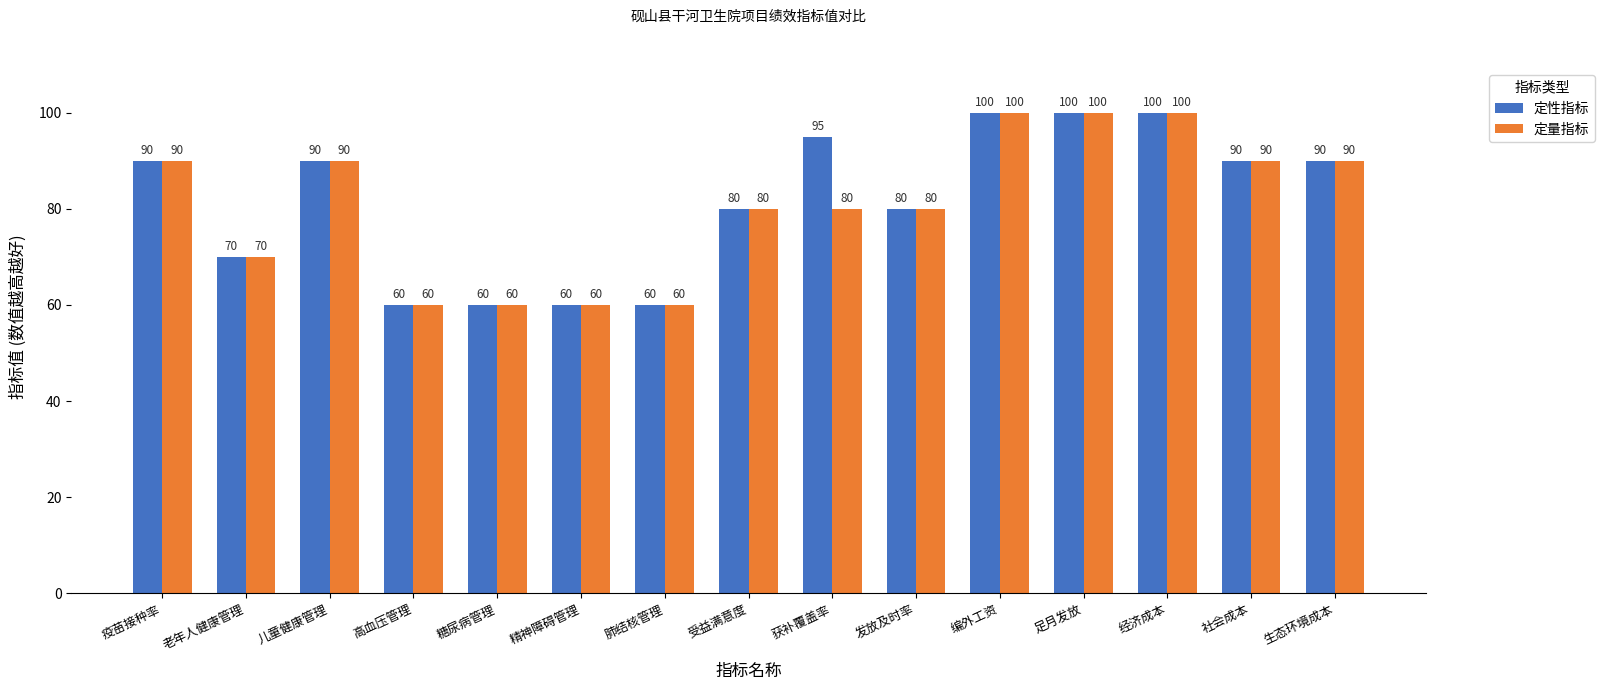

List the series in order of their overall mean, highest first.

定性指标, 定量指标